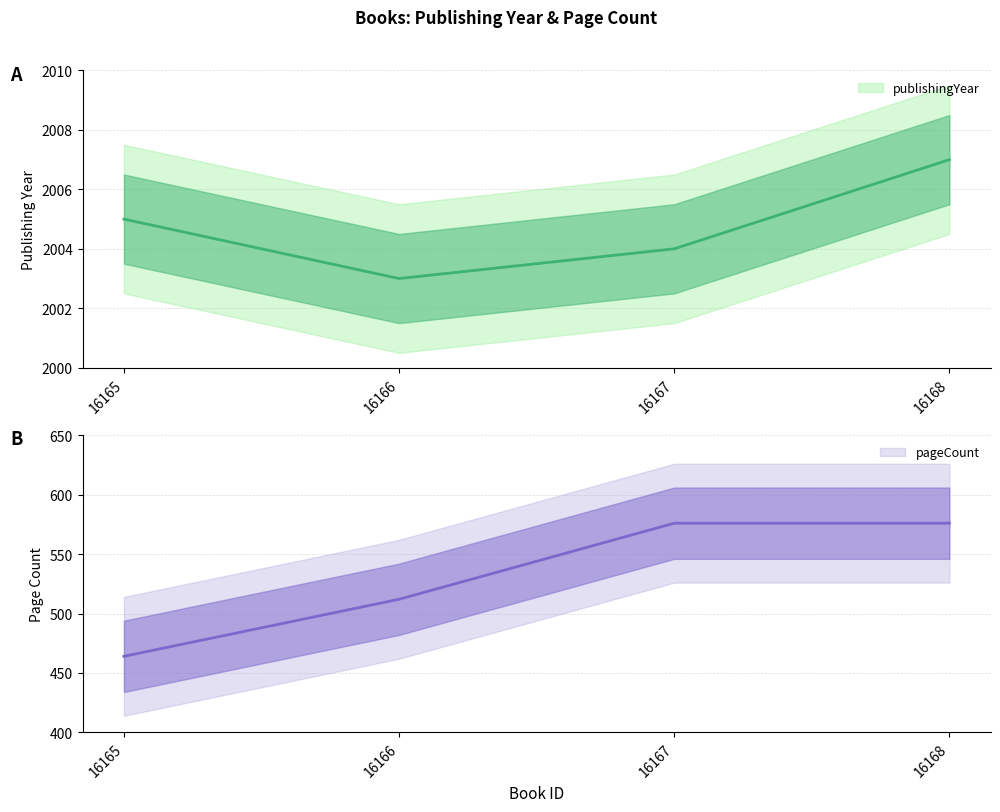

True or false: pageCount and publishingYear intersect in this chart.

False